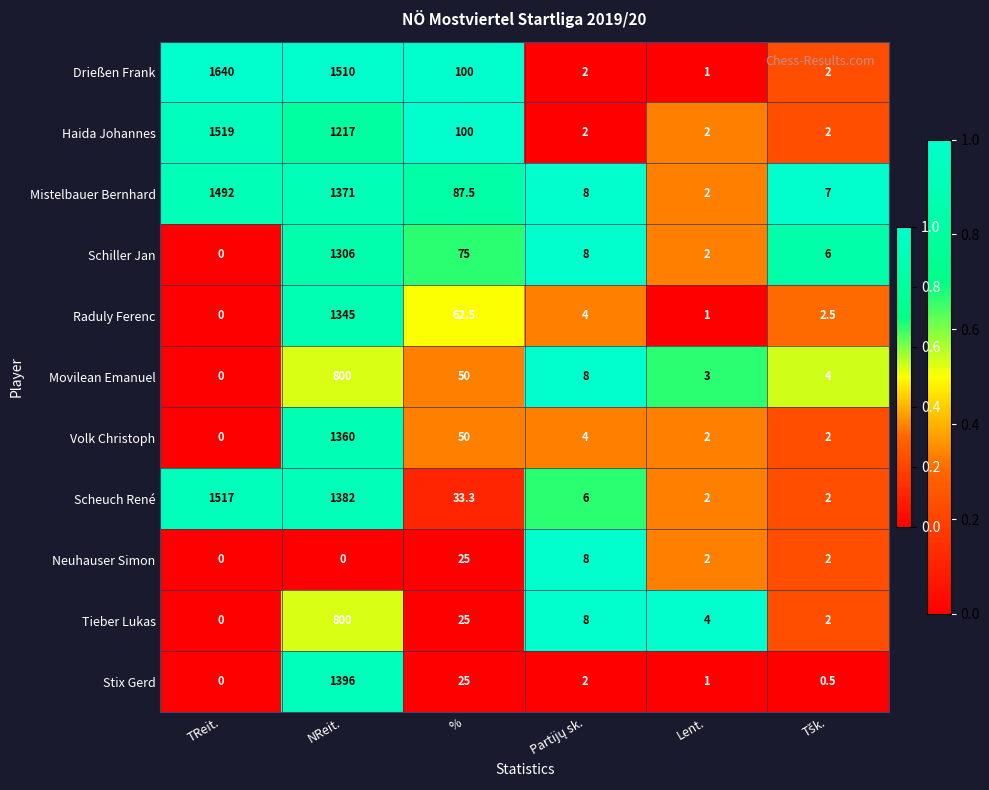

How many series are shown in this chart?

11